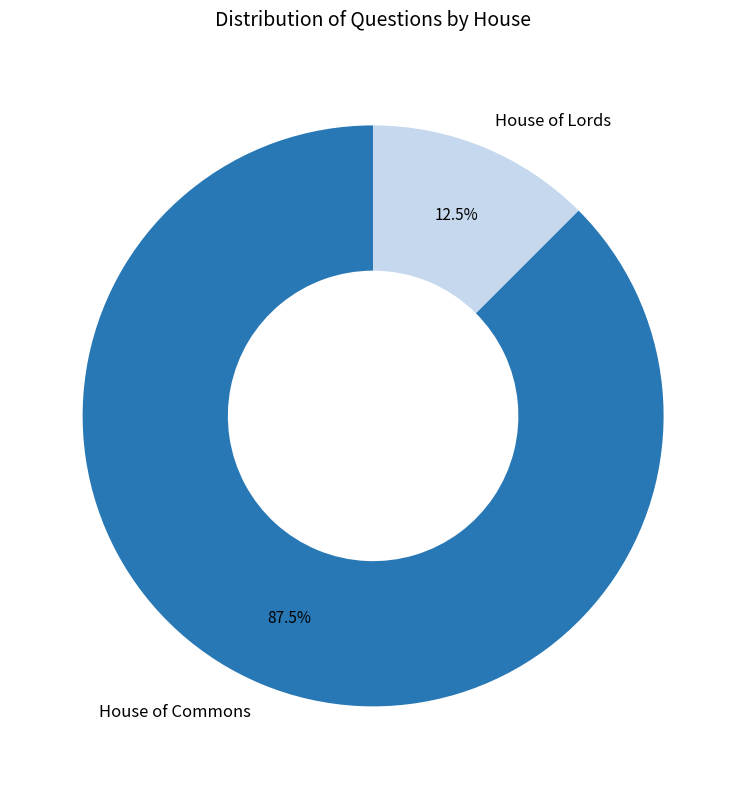

Do House of Commons and House of Lords together represent more than half of the pie?

Yes